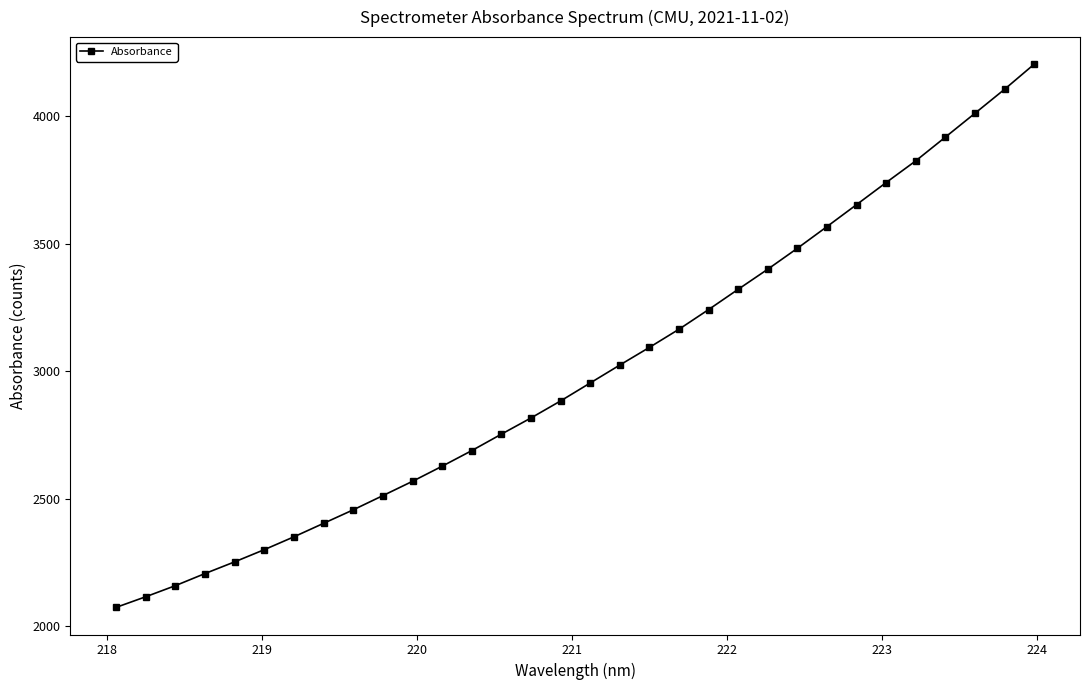

Does the chart display data point markers on the line(s)?

Yes